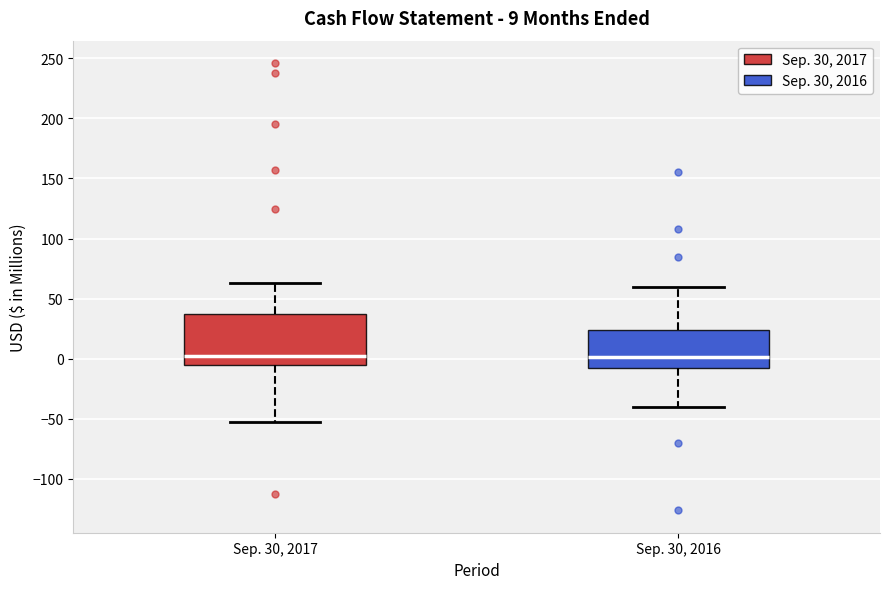

Comparing the boxes themselves (not the whiskers), which one is the tallest?

Sep. 30, 2017